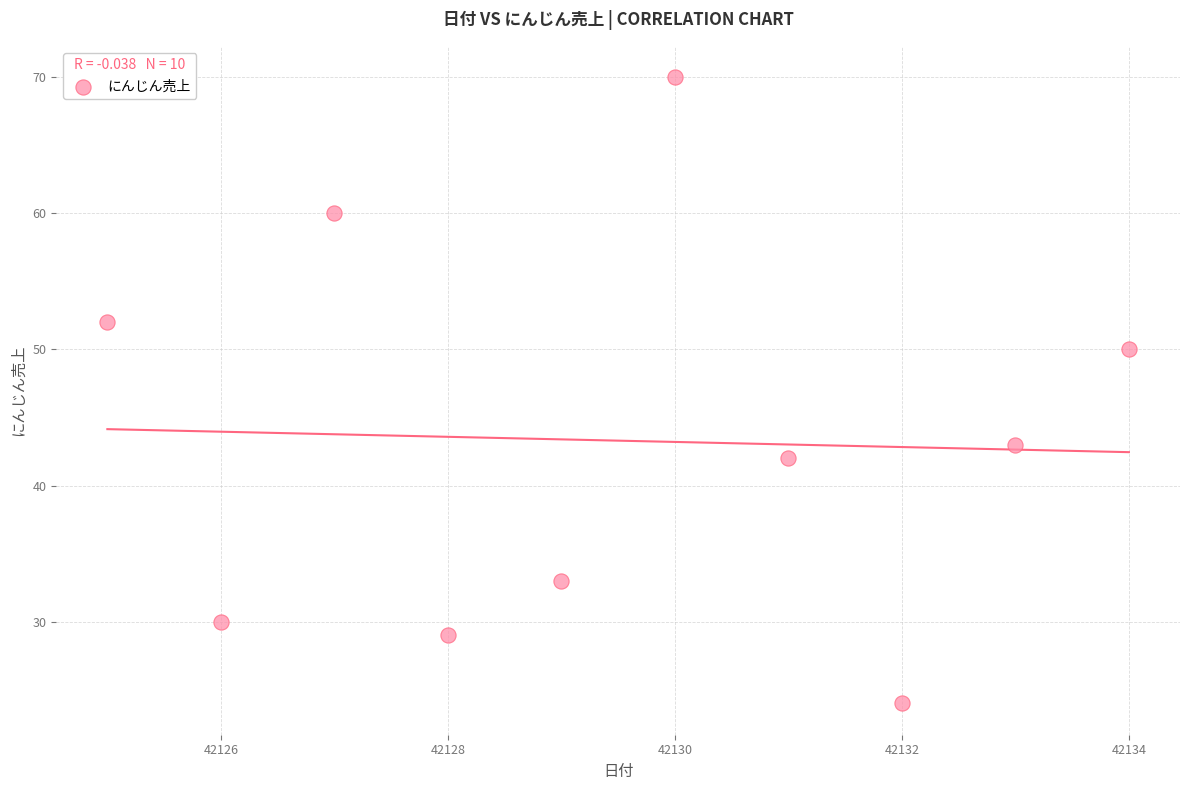

What Y value in the scatter plot is closest to 47?

50